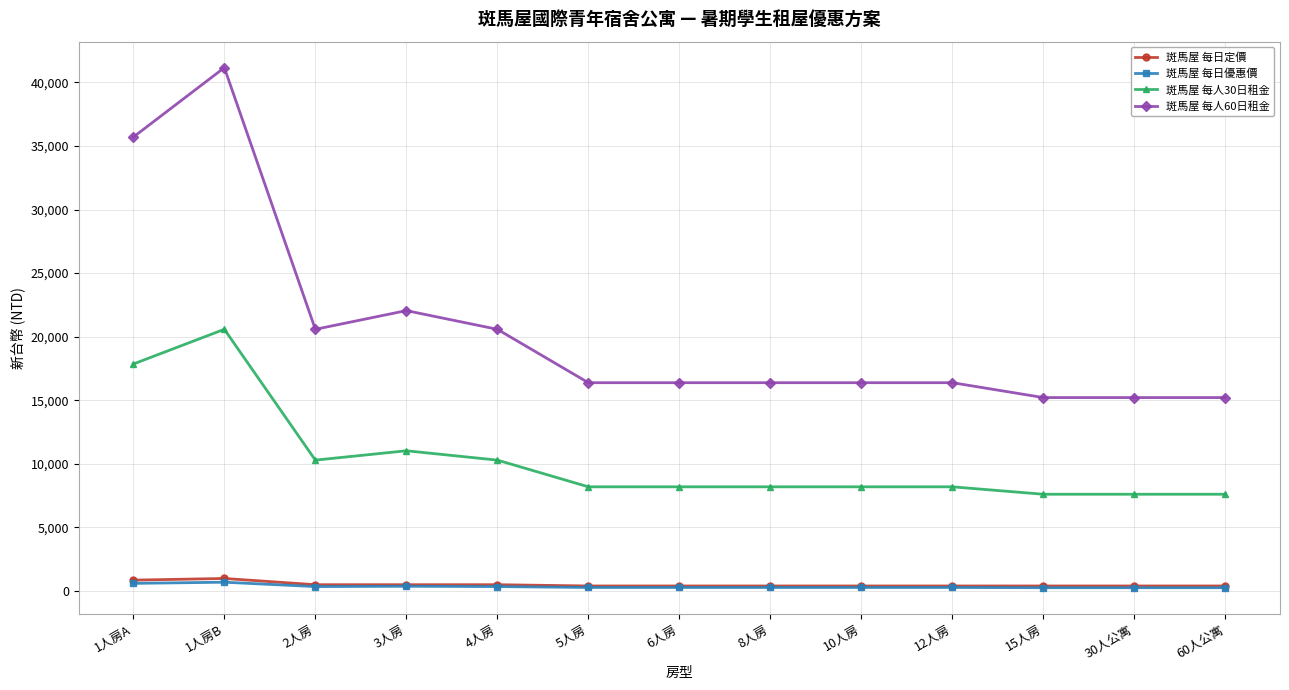

What is the label of the 8th point from the left?

8人房